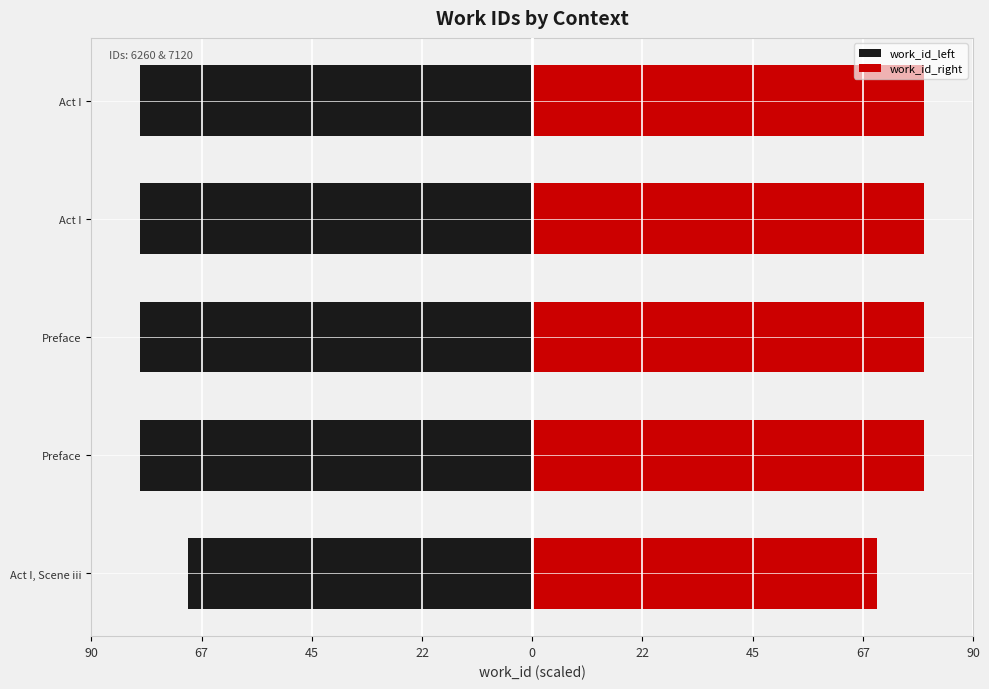

Is it true that work_id_right equals 51.4 at Preface?

False